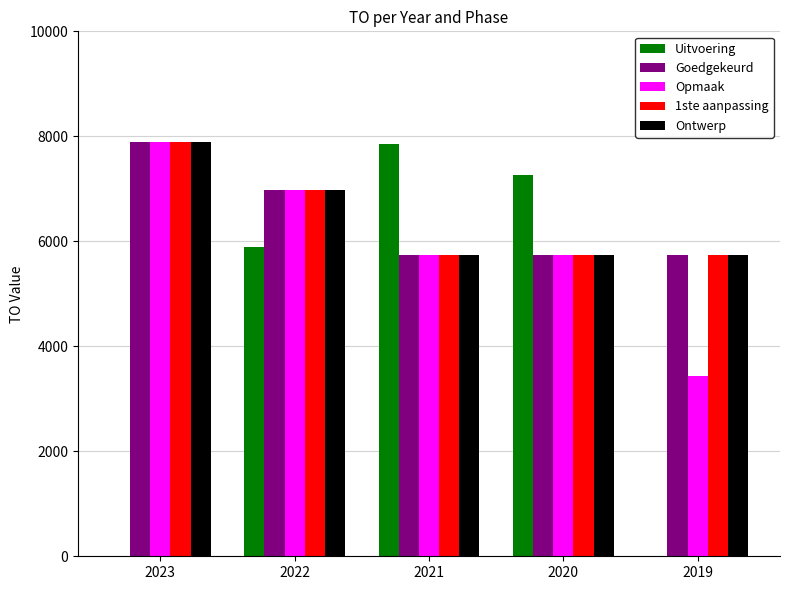

Is the value of Uitvoering at 2020 greater than the value of Ontwerp at 2019?

Yes